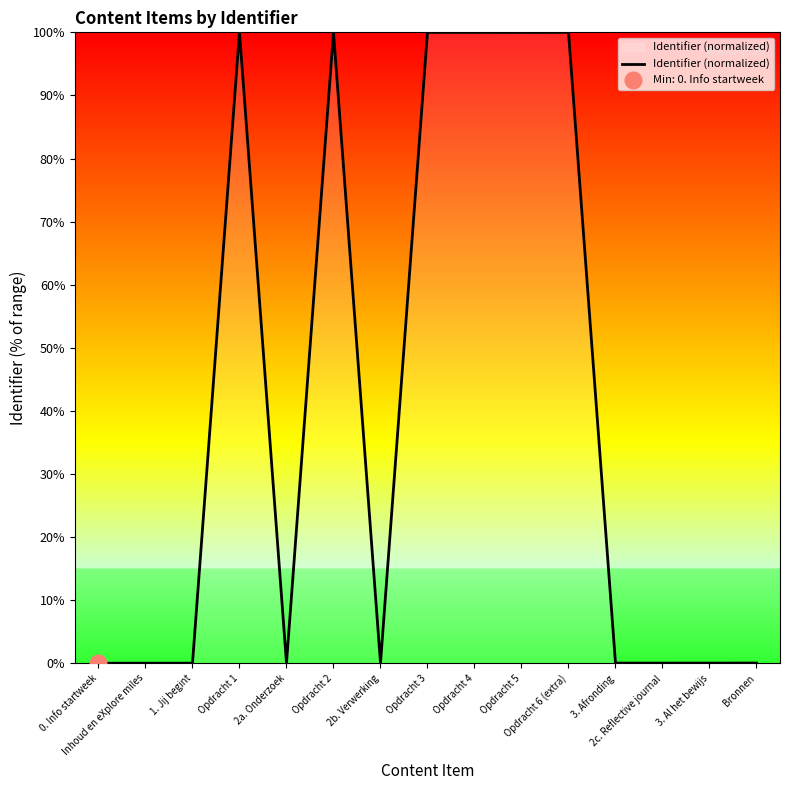

True or false: the data shows 0.0 at 3. Al het bewijs.

True